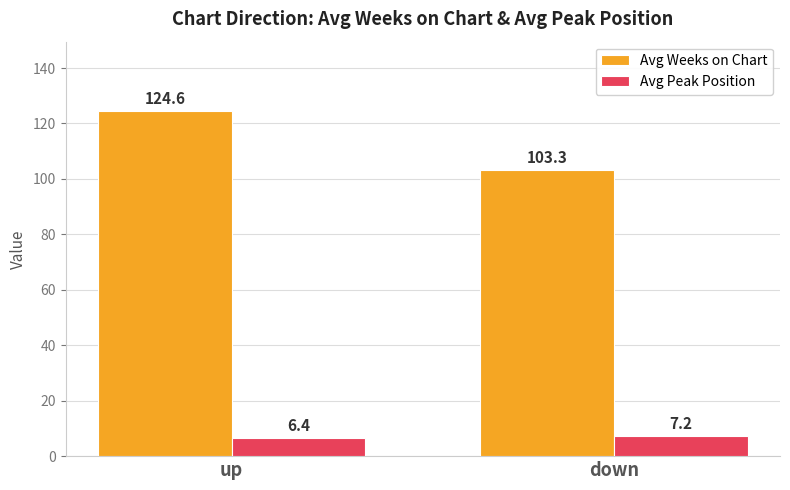

Which series has the widest spread of values?

Avg Weeks on Chart